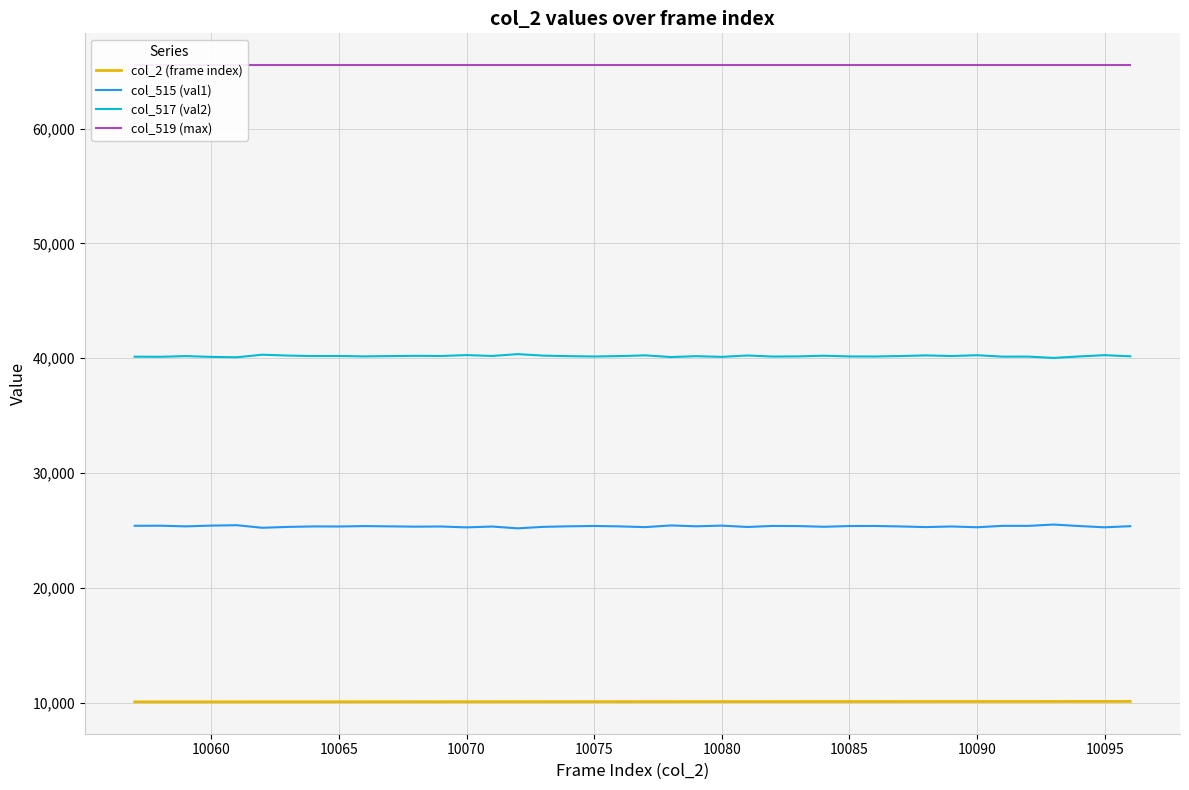

How many data points does each series have?

40